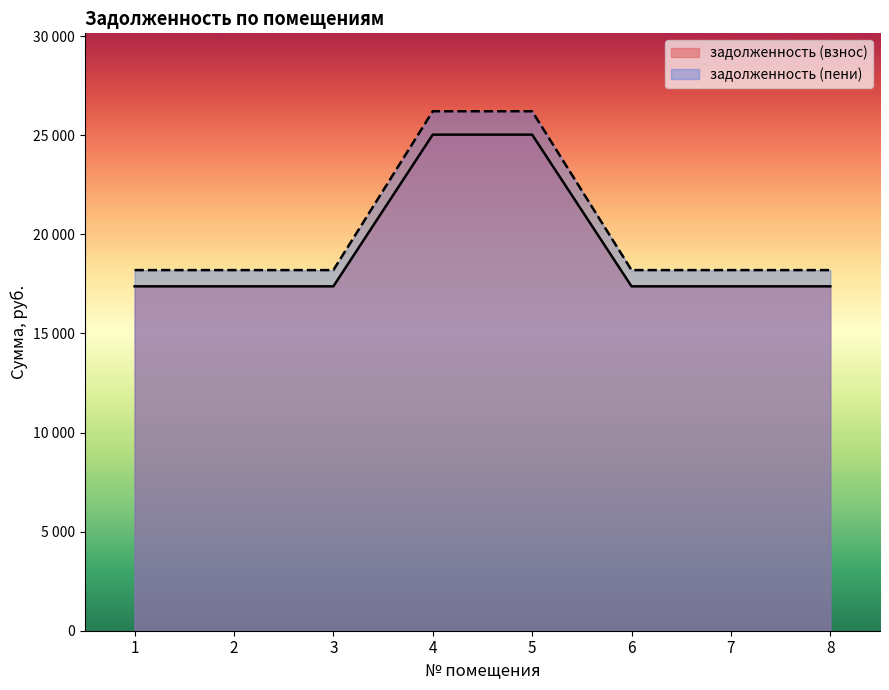

Reading left to right, transcribe all the data shown in this chart.

задолженность (взнос): 1=17374.6	2=17374.6	3=17374.6	4=25027.8	5=25027.8	6=17374.6	7=17374.6	8=17374.6
задолженность (пени): 1=18193.6	2=18193.6	3=18193.6	4=26207.5	5=26207.5	6=18193.6	7=18193.6	8=18193.6